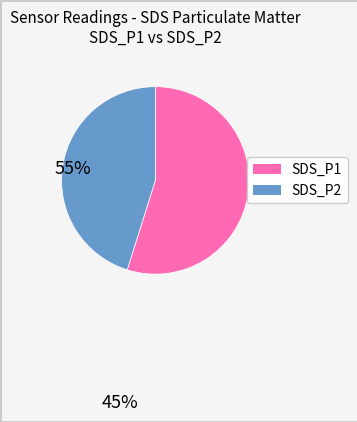

Count the number of slices in the pie.

2